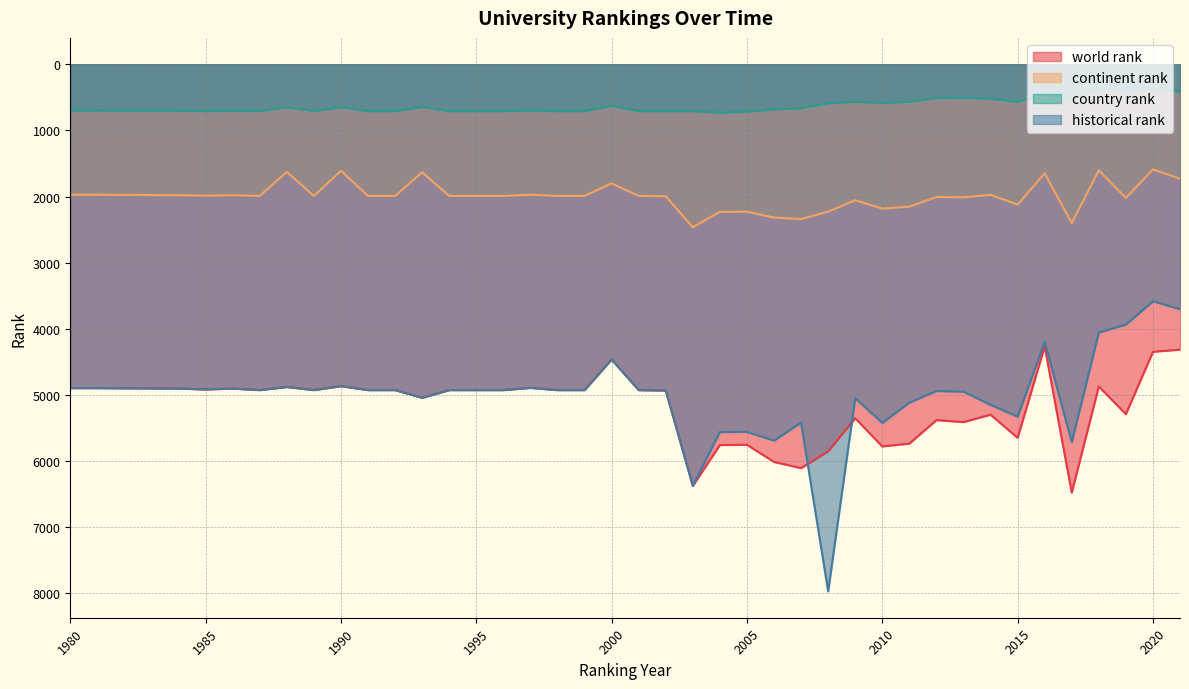

Is it true that country rank equals 626.0 at 2000?

True